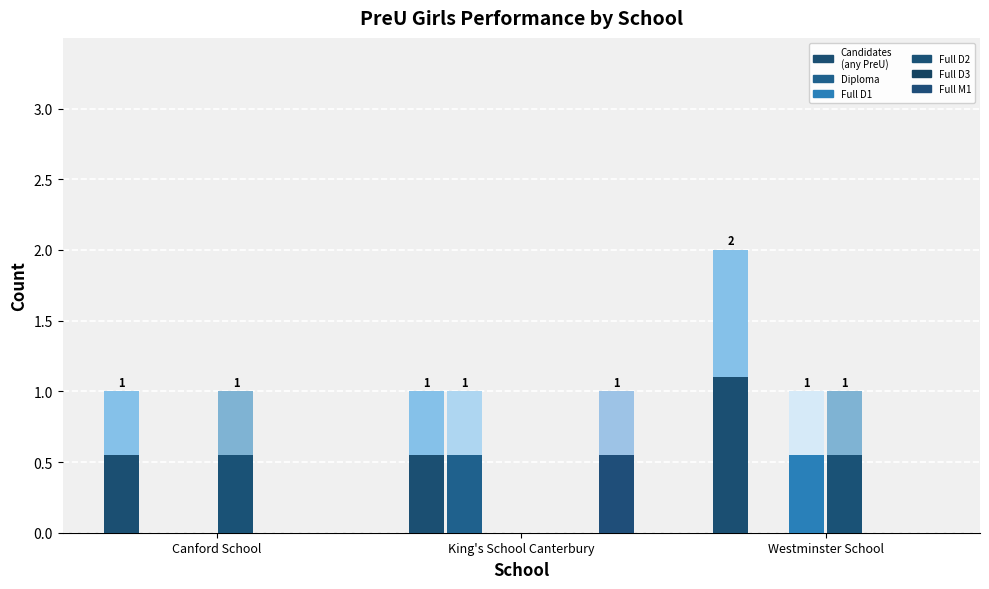

What is the maximum value for PreU_Full_Course_Girls_D2?

0.6